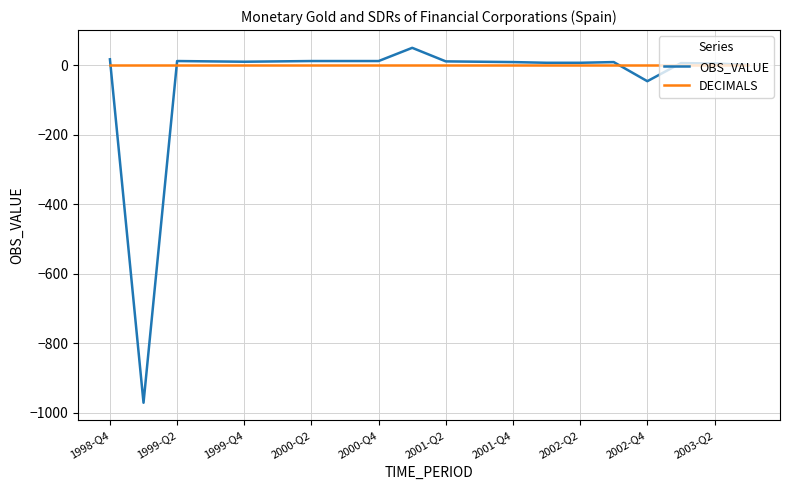

What is the sum of all OBS_VALUE values?

-805